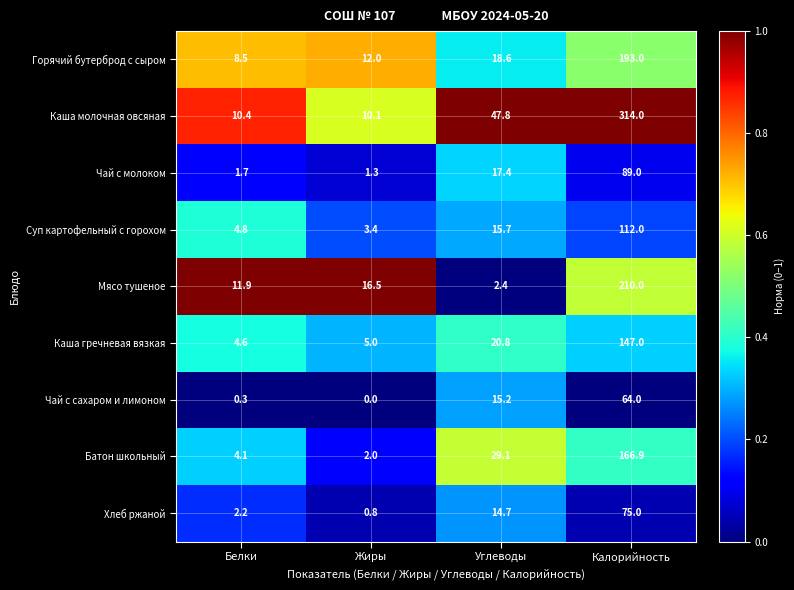

Where does the Каша молочная овсяная series first go above 47?

Углеводы